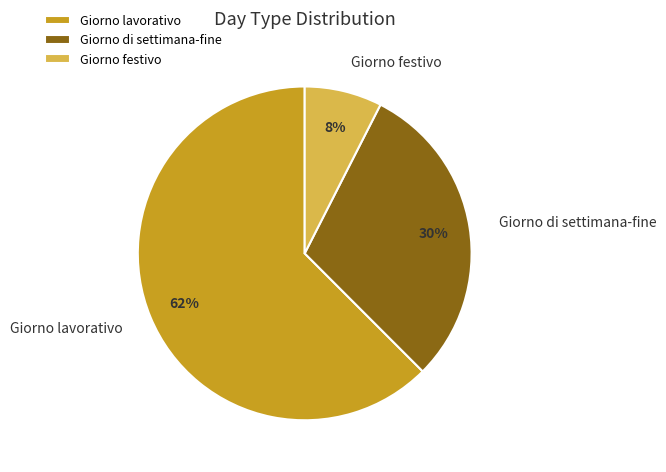

Combined, do Giorno festivo and Giorno di settimana-fine account for over 50%?

No